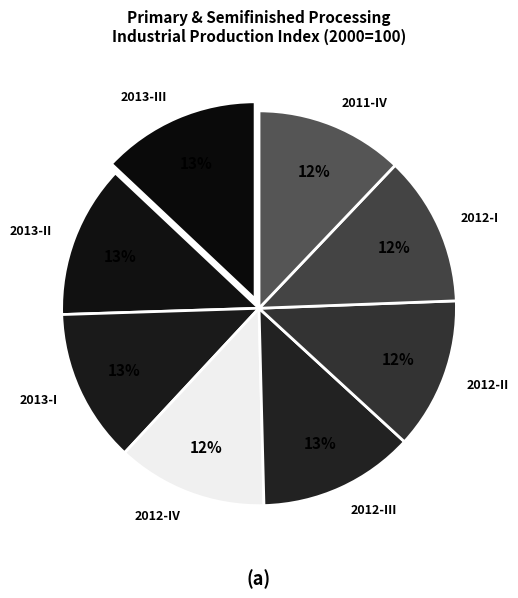

Count the number of slices in the pie.

8